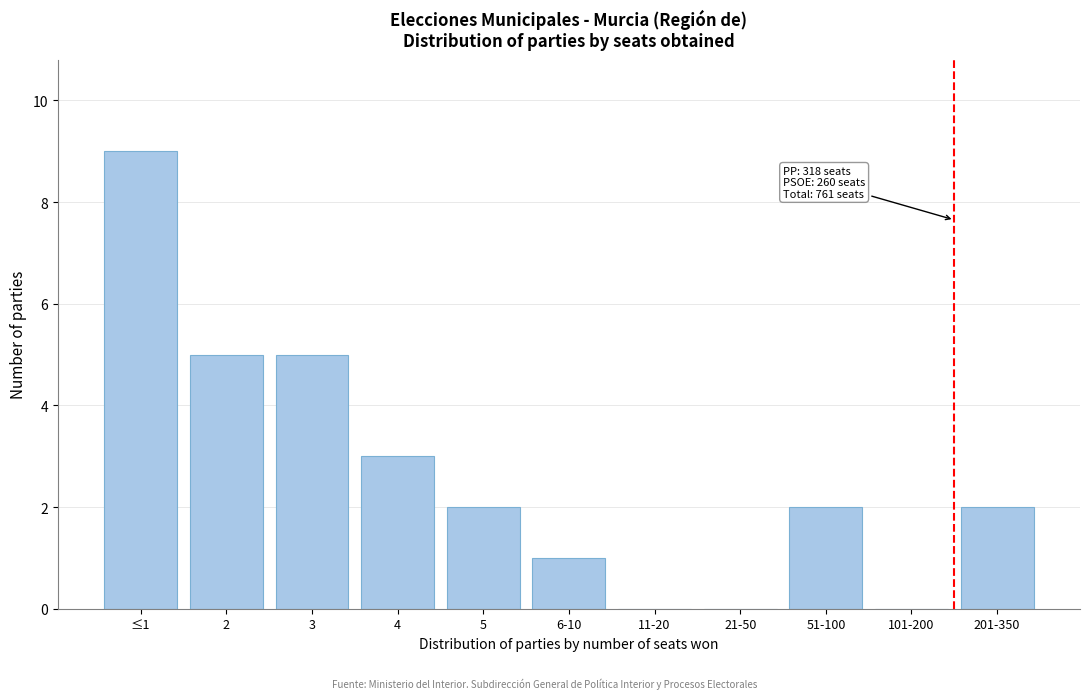

Reading left to right, what are all the values shown in this chart?

≤1=9	2=5	3=5	4=3	5=2	6-10=1	11-20=0	21-50=0	51-100=2	101-200=0	201-350=2